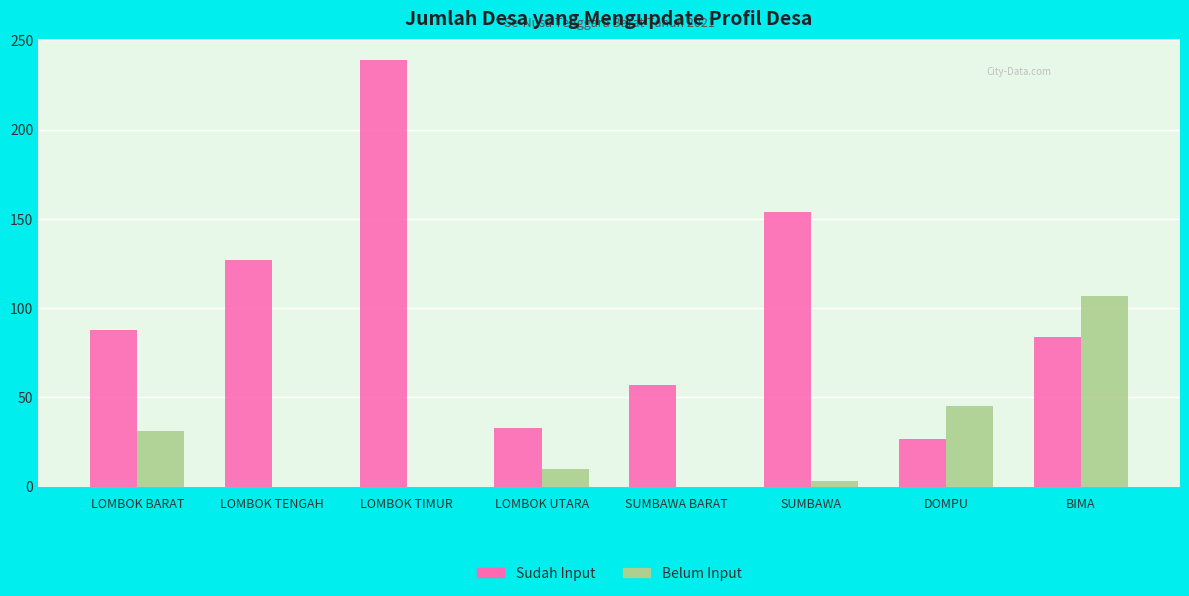

At which label is Sudah Input closest to 133?

LOMBOK TENGAH